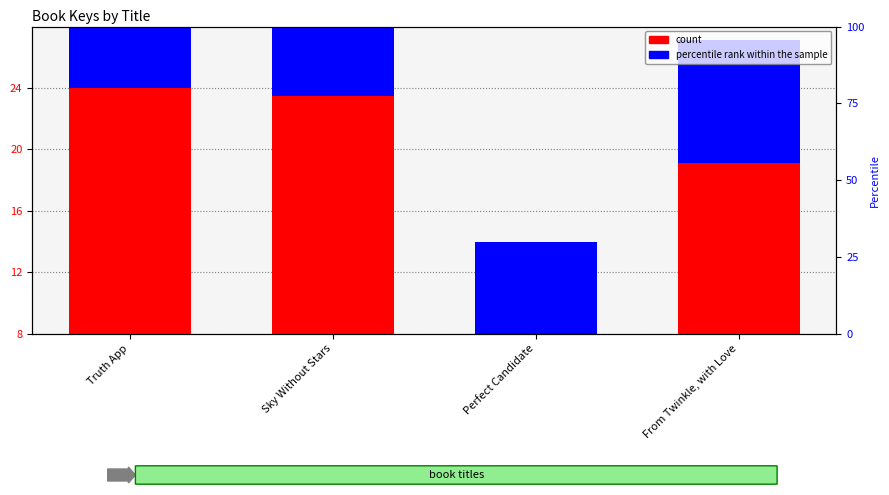

What is the lowest value of the count series?

8.0